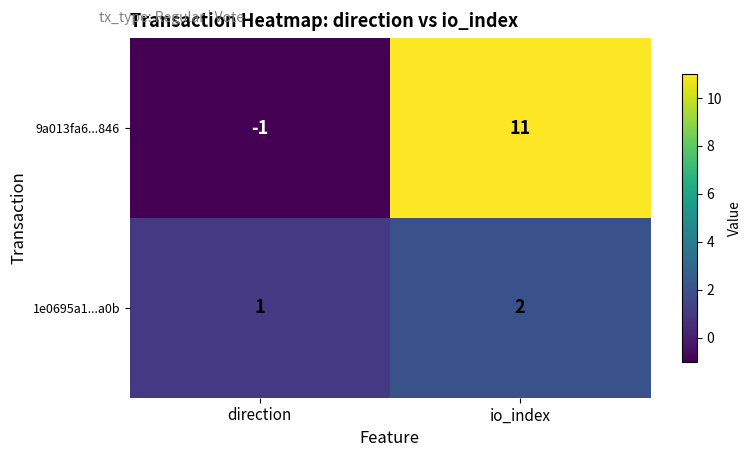

Which series has the largest range (max minus min)?

9a013fa6...846